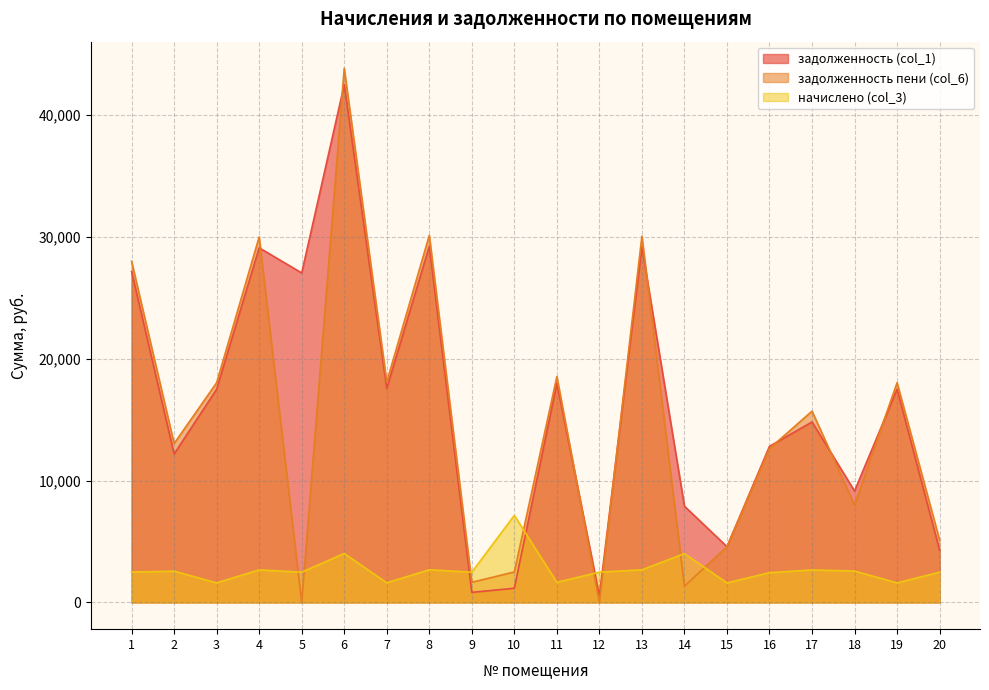

In задолженность пени (col_6), how many points are lower than both neighbors (excluding endpoints)?

7